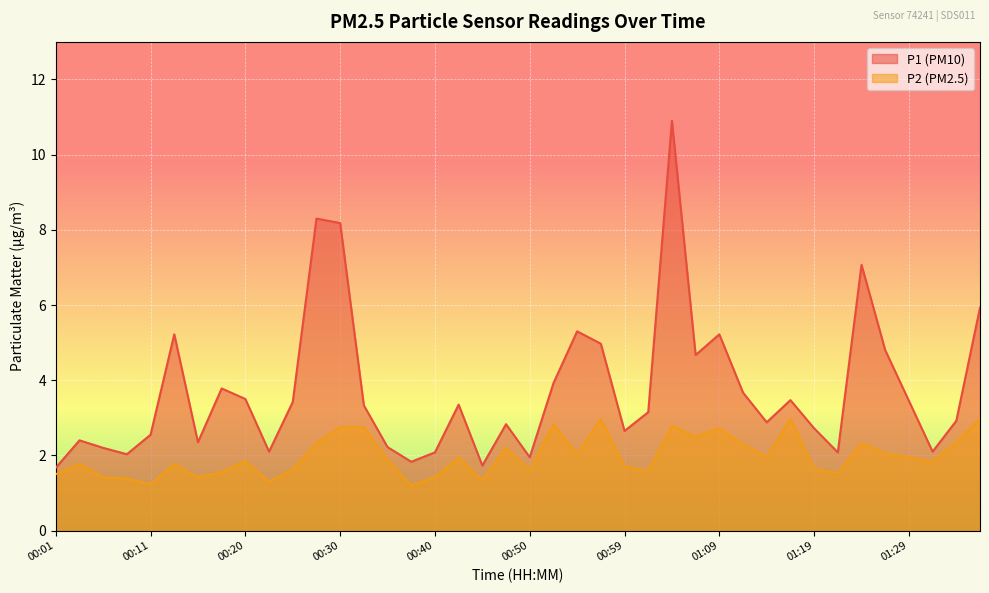

Reading left to right, transcribe all the data shown in this chart.

P1: 1.7	2.4	2.2	2.0	2.5	5.2	2.4	3.8	3.5	2.1	3.4	8.3	8.2	3.3	2.2	1.8	2.1	3.4	1.7	2.8	1.9	3.9	5.3	5.0	2.6	3.1	10.9	4.7	5.2	3.7	2.9	3.5	2.7	2.1	7.1	4.8	3.5	2.1	2.9	5.9
P2: 1.5	1.8	1.4	1.4	1.2	1.8	1.4	1.6	1.9	1.3	1.6	2.3	2.8	2.8	1.9	1.2	1.4	1.9	1.3	2.2	1.6	2.8	2.0	3.0	1.7	1.6	2.8	2.5	2.7	2.3	1.9	3.0	1.6	1.5	2.3	2.0	1.9	1.8	2.4	3.0